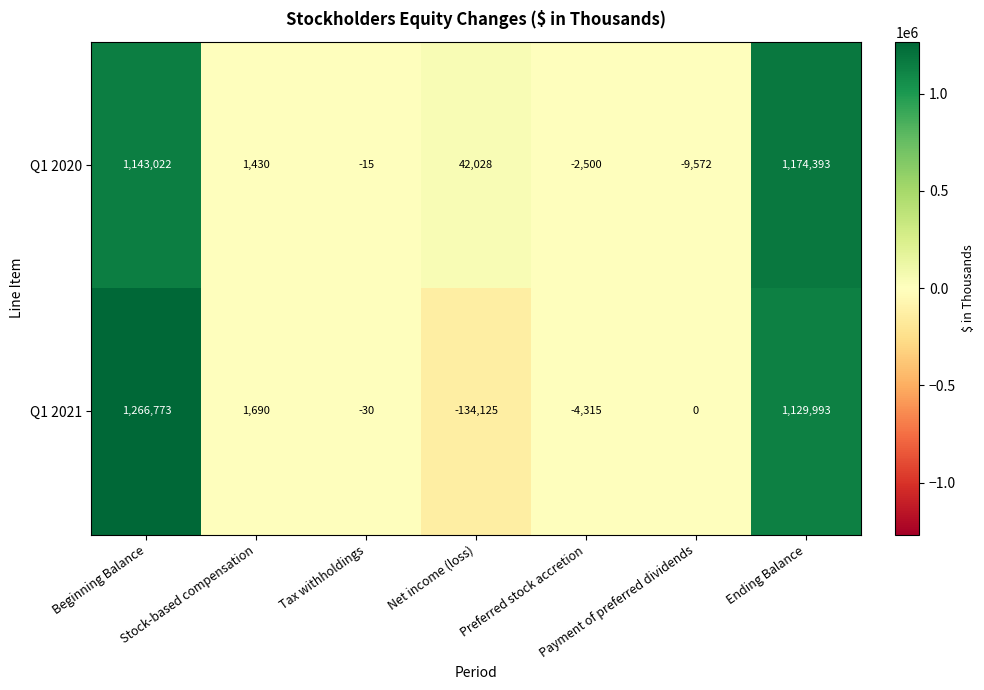

At which category is the sum across all series the highest?

Beginning Balance